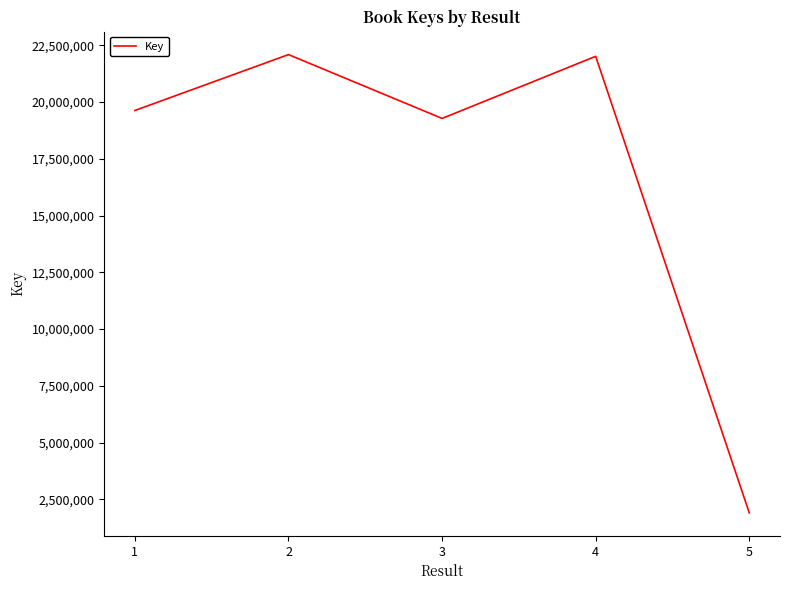

How many interior local valleys (lower than both neighbors) does the data have?

1